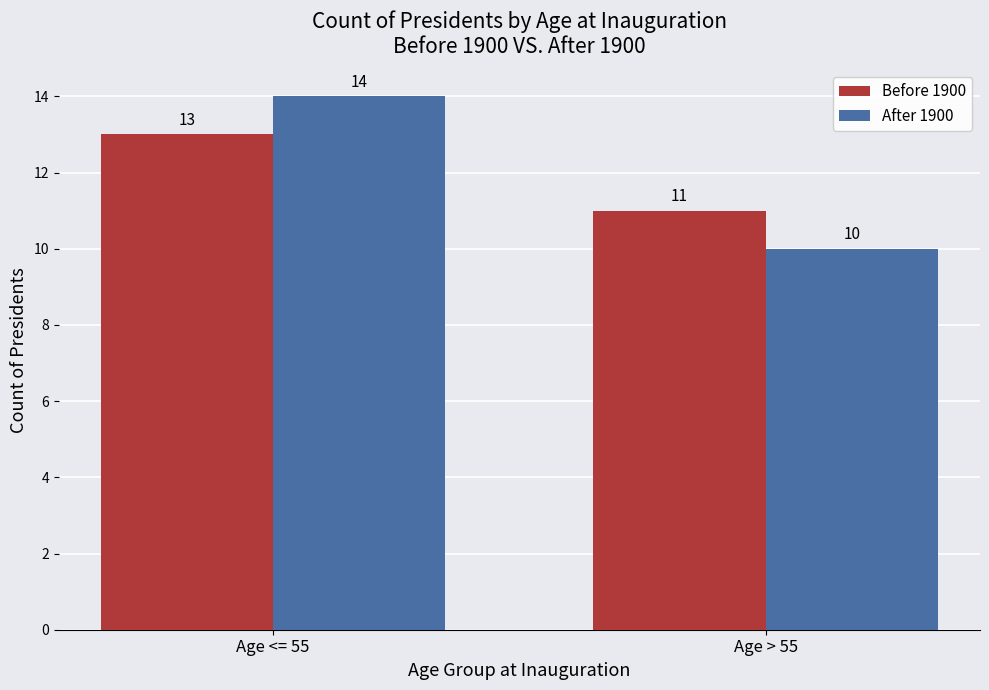

What is the sum of the Before 1900 values at Age <= 55 and Age > 55?

24